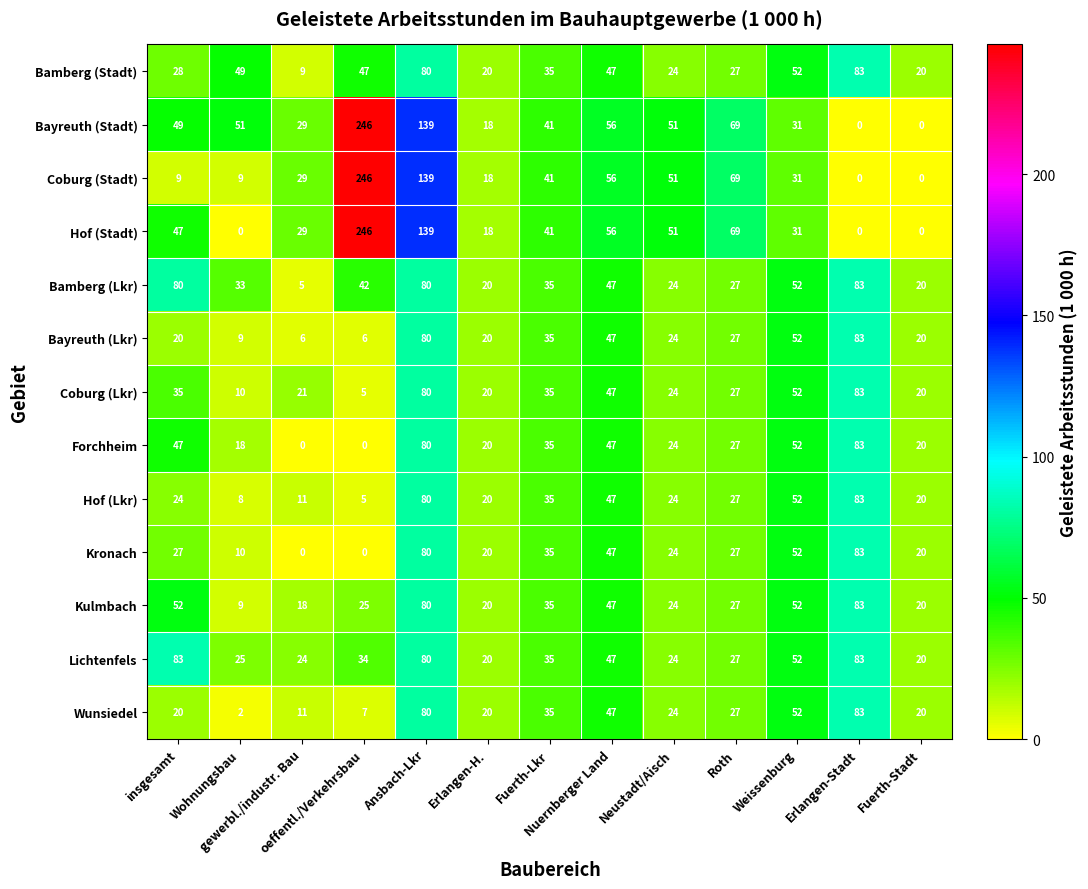

At how many categories does at least one series exceed 42?

9